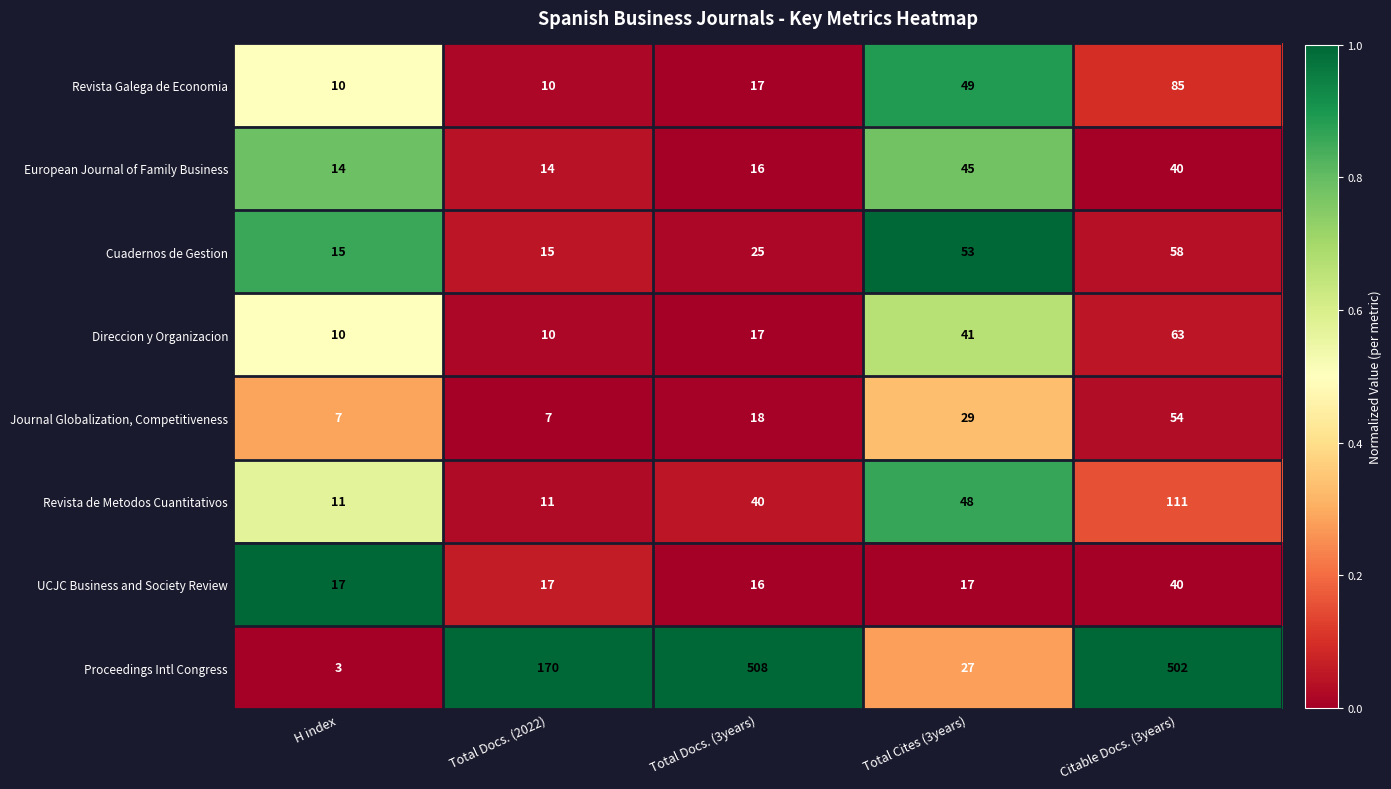

What is the total value across all series at Total Docs. (3years)?

657